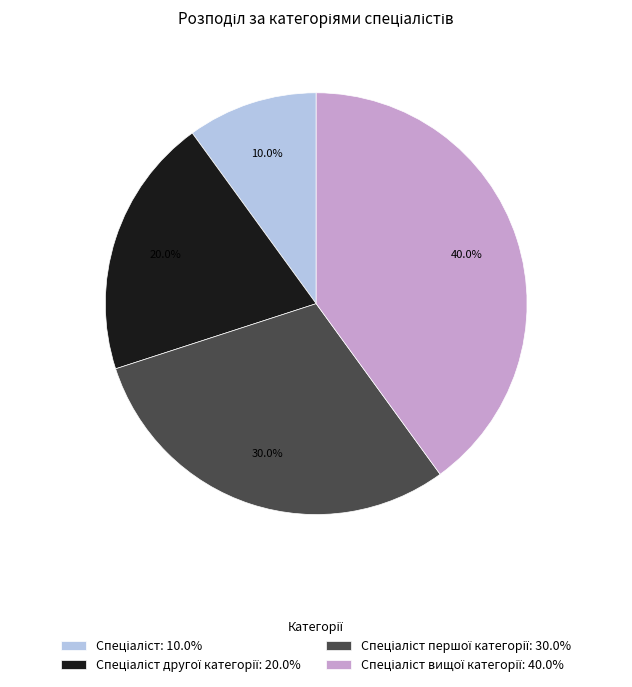

Is there any slice that represents more than half of the pie?

No